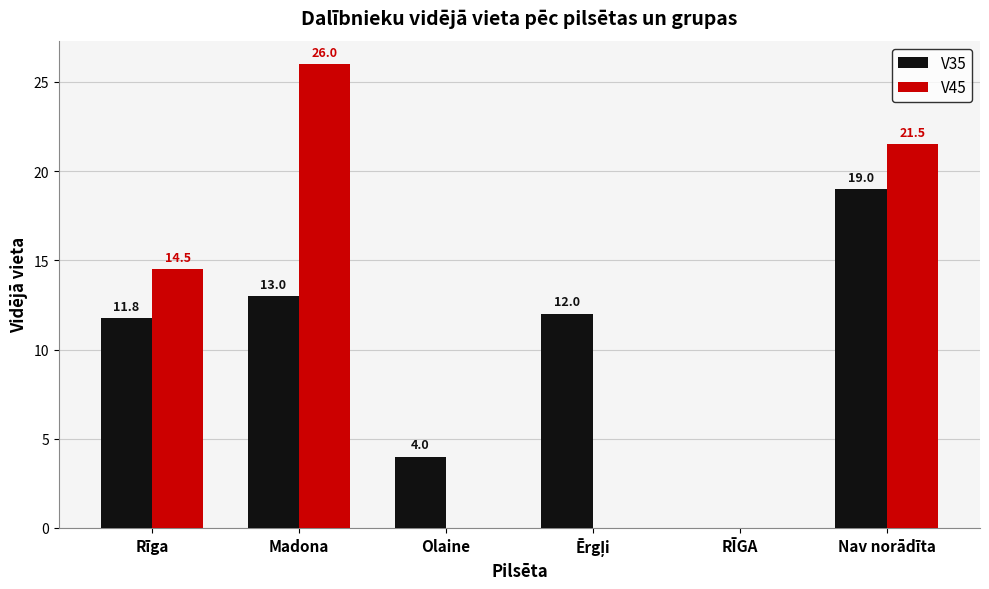

The value of V35 at Olaine is 2.6. True or false?

False